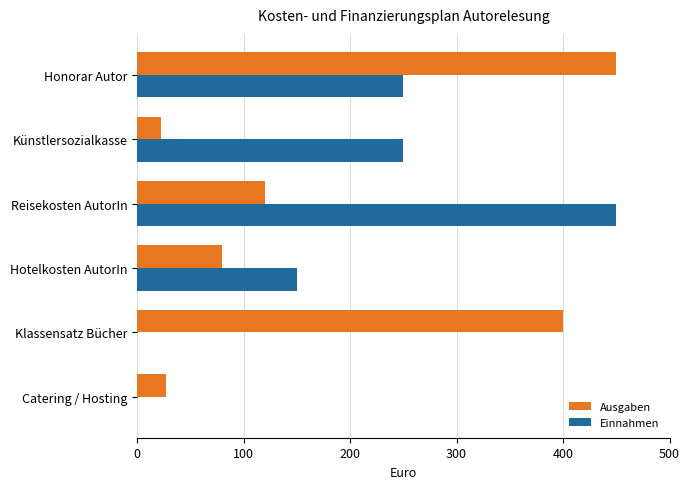

True or false: Ausgaben has a value of 38.0 at Reisekosten AutorIn.

False